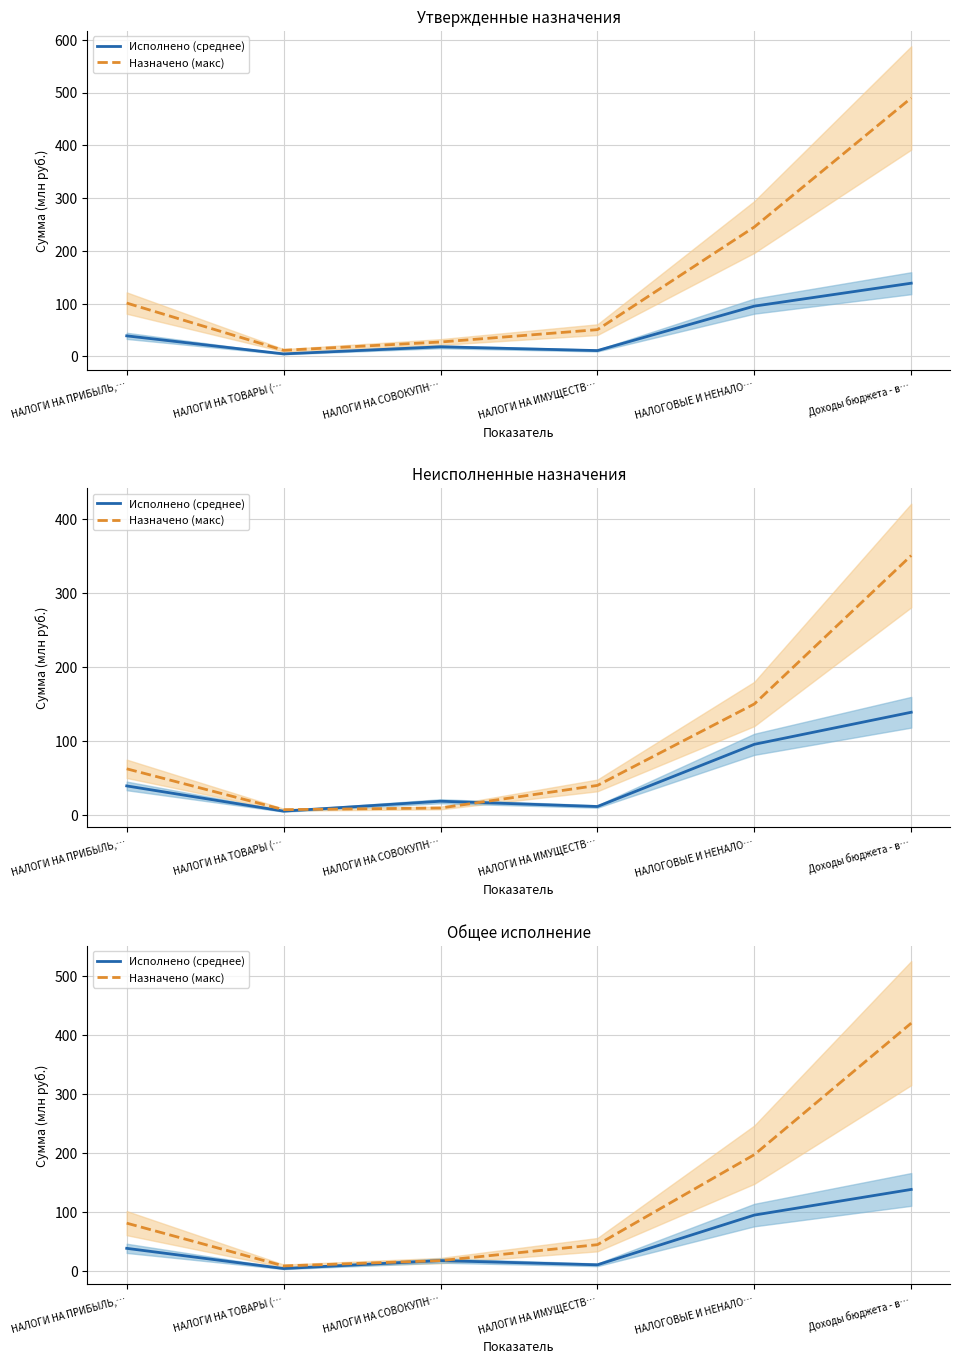

Reading left to right, what are all the values shown in this chart?

Исполнено (среднее): НАЛОГИ НА ПРИБЫЛЬ,…=39.0	НАЛОГИ НА ТОВАРЫ (…=4.8	НАЛОГИ НА СОВОКУПН…=18.2	НАЛОГИ НА ИМУЩЕСТВ…=11.1	НАЛОГОВЫЕ И НЕНАЛО…=95.3	Доходы бюджета - в…=138.7
Назначено (макс): НАЛОГИ НА ПРИБЫЛЬ,…=81.6	НАЛОГИ НА ТОВАРЫ (…=9.2	НАЛОГИ НА СОВОКУПН…=18.2	НАЛОГИ НА ИМУЩЕСТВ…=45.2	НАЛОГОВЫЕ И НЕНАЛО…=197.6	Доходы бюджета - в…=420.3